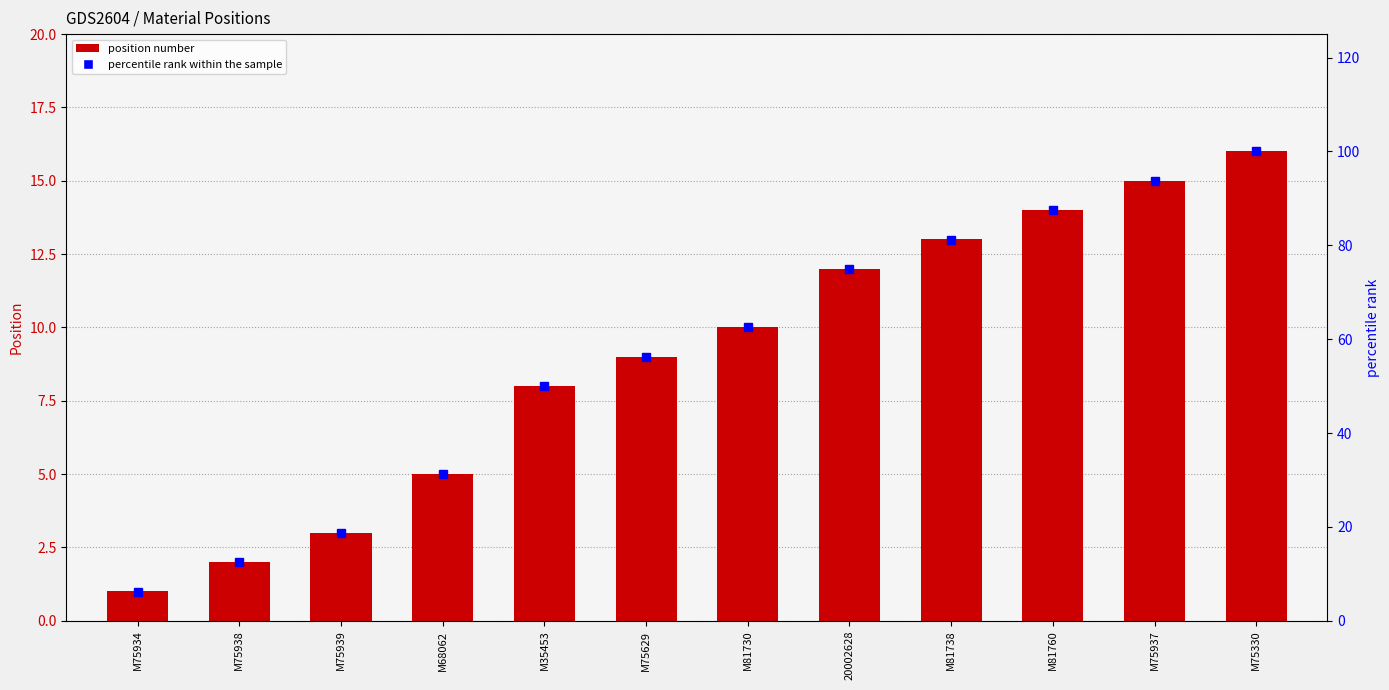

Is it true that percentile rank within the sample equals 15.1 at 20002628?

False